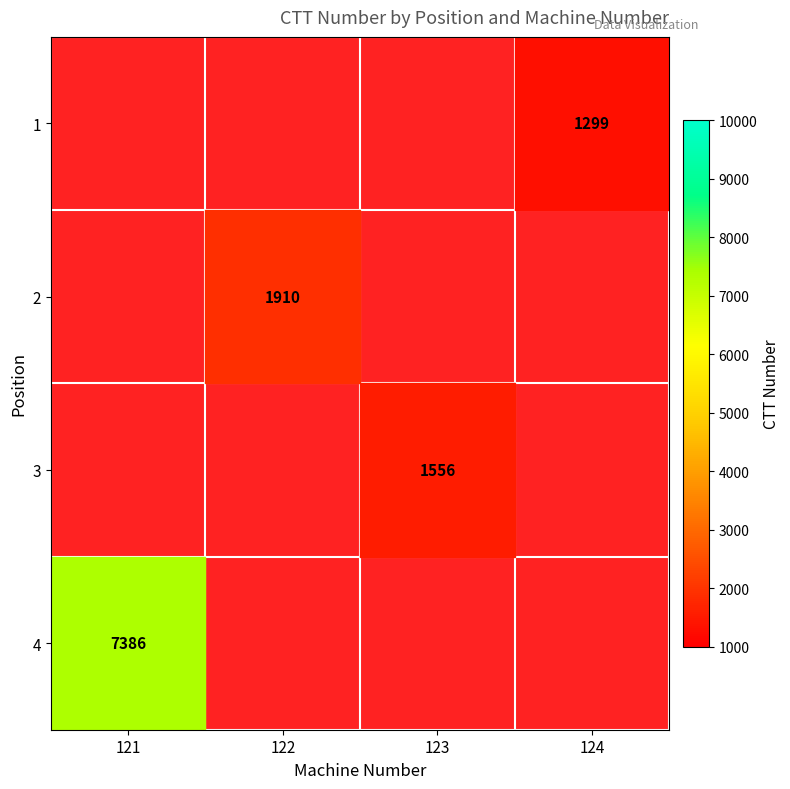

How many data points does each series have?

4